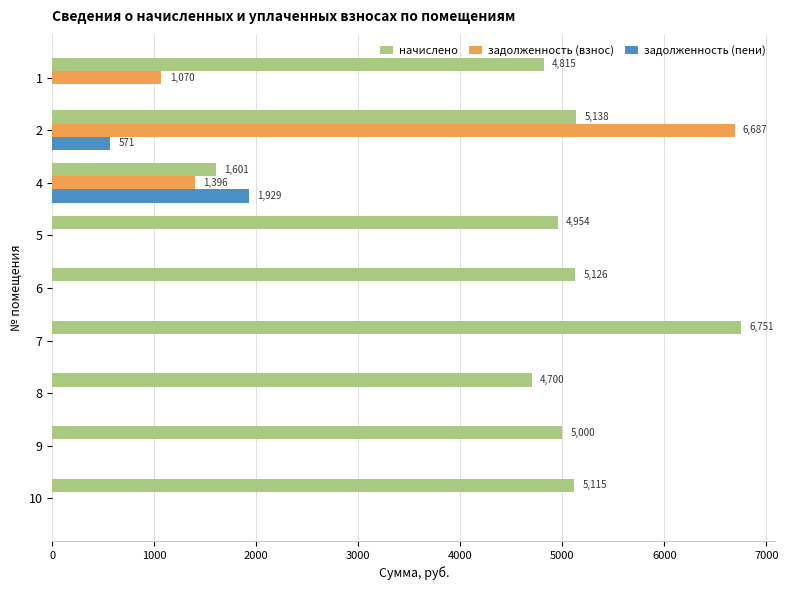

Read the начислено value at 4.

1601.3